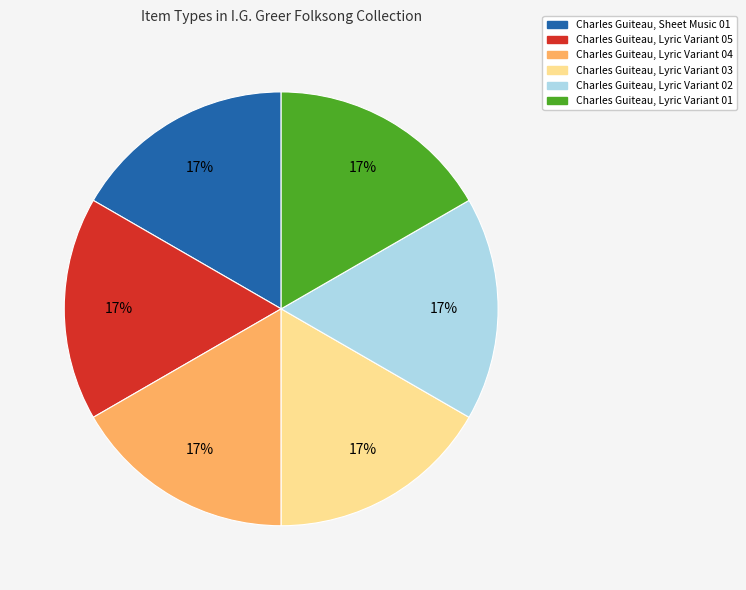

Is Charles Guiteau, Lyric Variant 03 the majority of the pie?

No